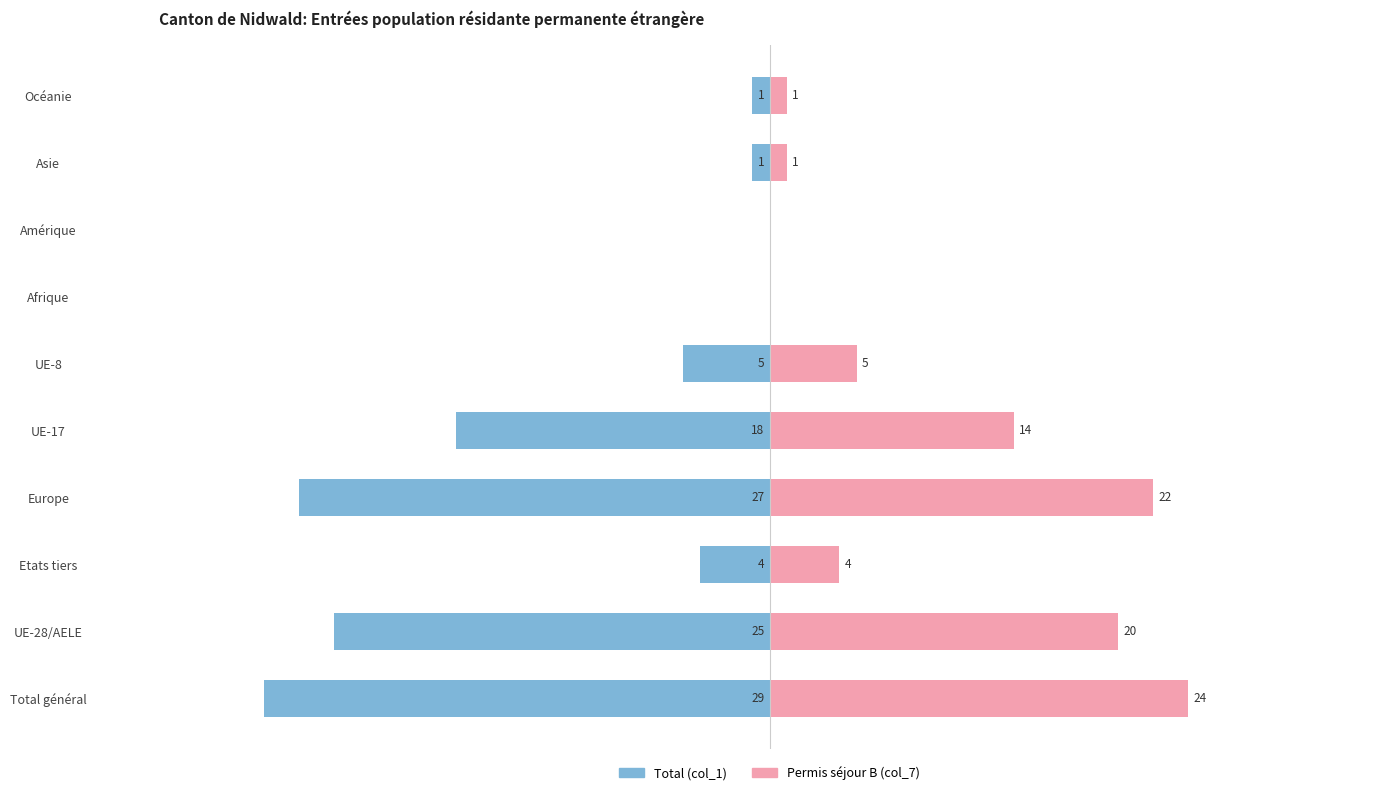

What is the difference between the highest and lowest values at UE-17?

32